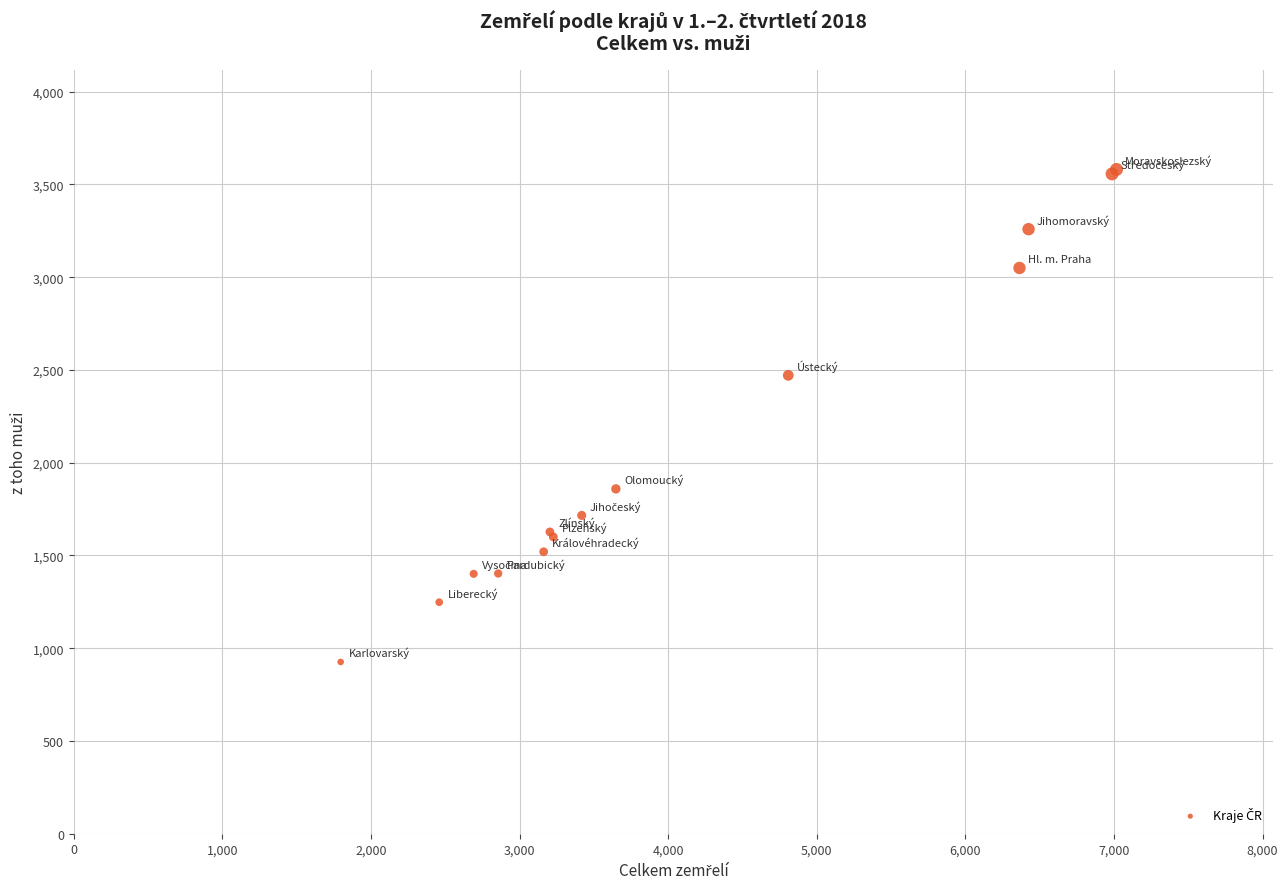

What Y value in the scatter plot is closest to 2253?

2471